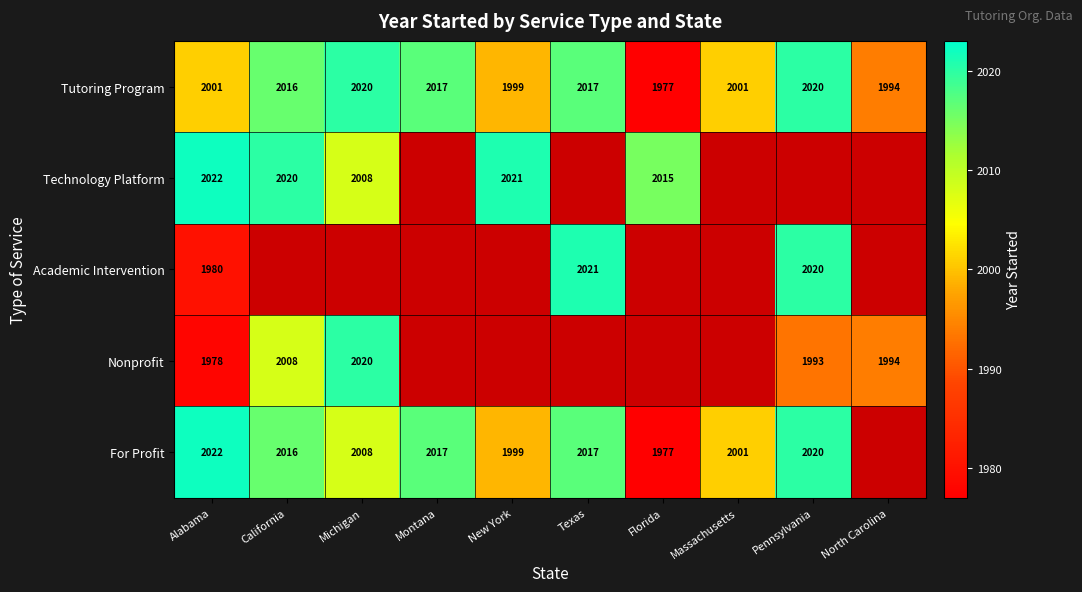

Is the value of Nonprofit at Pennsylvania greater than the value of For Profit at California?

No